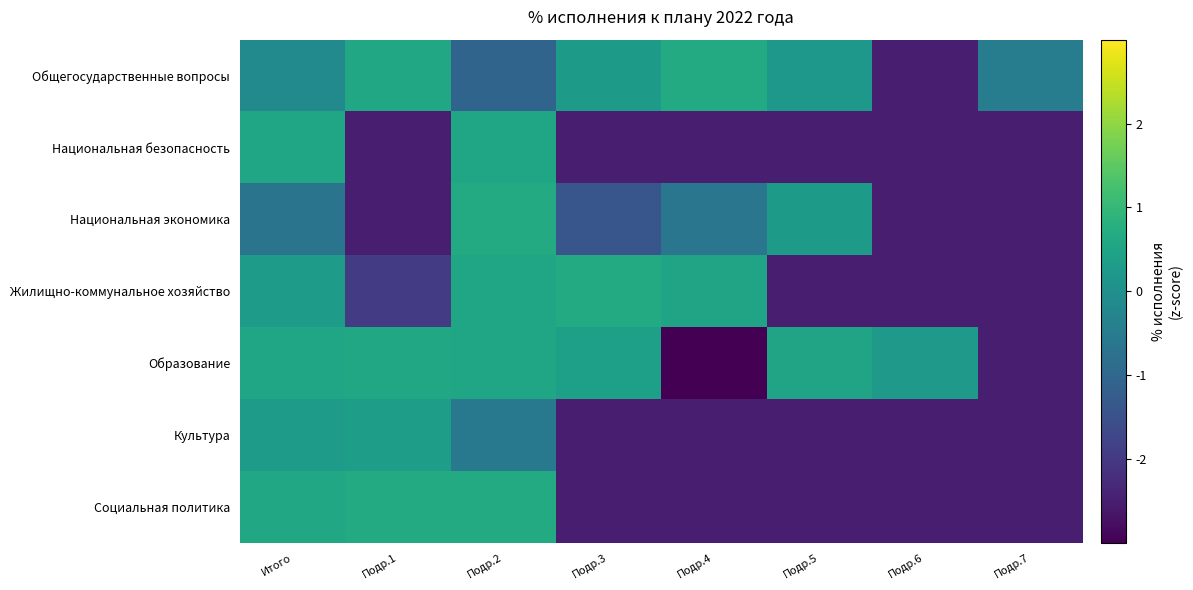

Reading left to right, extract all data points from this chart.

Общегосударственные вопросы: Итого=-0.1	Подр.1=0.6	Подр.2=-1.1	Подр.3=0.3	Подр.4=0.7	Подр.5=0.2	Подр.6=-2.5	Подр.7=-0.5
Национальная безопасность: Итого=0.5	Подр.1=-2.5	Подр.2=0.5	Подр.3=-2.5	Подр.4=-2.5	Подр.5=-2.5	Подр.6=-2.5	Подр.7=-2.5
Национальная экономика: Итого=-0.7	Подр.1=-2.5	Подр.2=0.7	Подр.3=-1.4	Подр.4=-0.6	Подр.5=0.3	Подр.6=-2.5	Подр.7=-2.5
Жилищно-коммунальное хозяйство: Итого=0.3	Подр.1=-1.9	Подр.2=0.5	Подр.3=0.7	Подр.4=0.5	Подр.5=-2.5	Подр.6=-2.5	Подр.7=-2.5
Образование: Итого=0.5	Подр.1=0.6	Подр.2=0.5	Подр.3=0.4	Подр.4=-4.2	Подр.5=0.5	Подр.6=0.2	Подр.7=-2.5
Культура: Итого=0.3	Подр.1=0.3	Подр.2=-0.6	Подр.3=-2.5	Подр.4=-2.5	Подр.5=-2.5	Подр.6=-2.5	Подр.7=-2.5
Социальная политика: Итого=0.6	Подр.1=0.7	Подр.2=0.7	Подр.3=-2.5	Подр.4=-2.5	Подр.5=-2.5	Подр.6=-2.5	Подр.7=-2.5